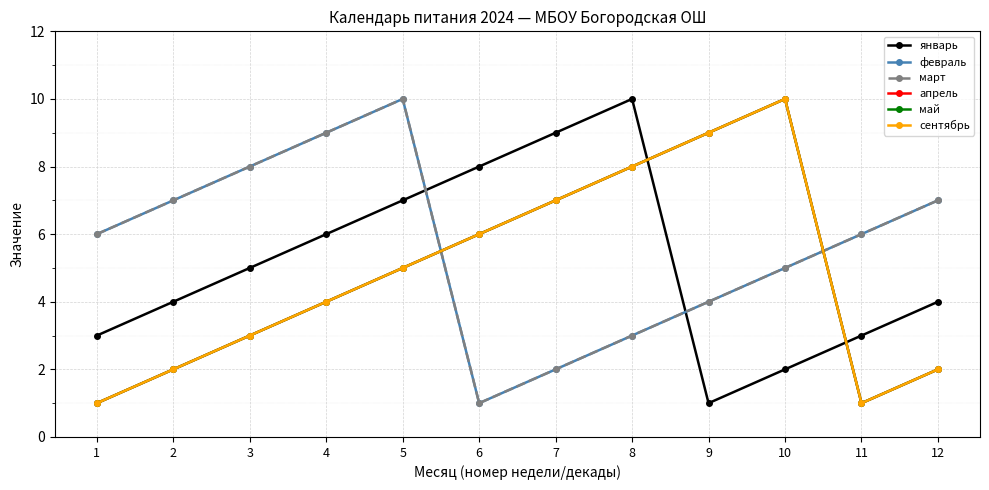

Which series ends up on top after the final intersection of январь and март?

март